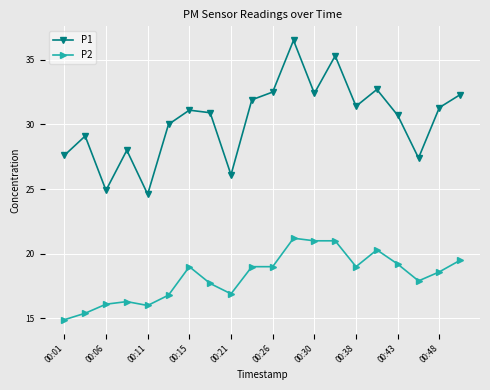

What is the difference between the second highest and second lowest values in the P2 series?

5.6